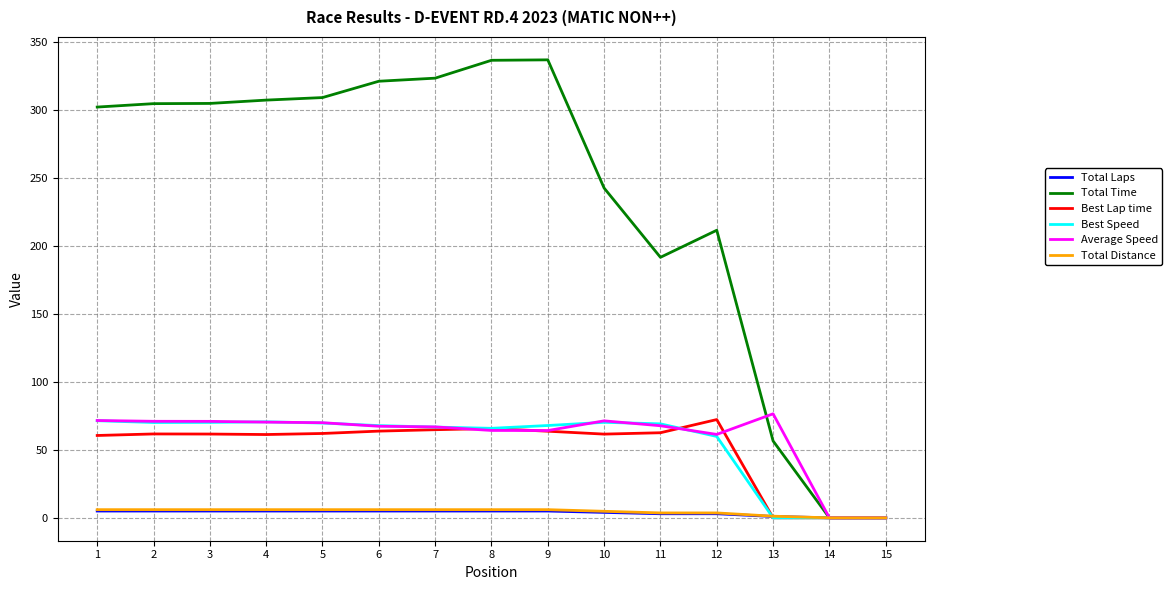

Which series has the largest total across all categories?

Total Time